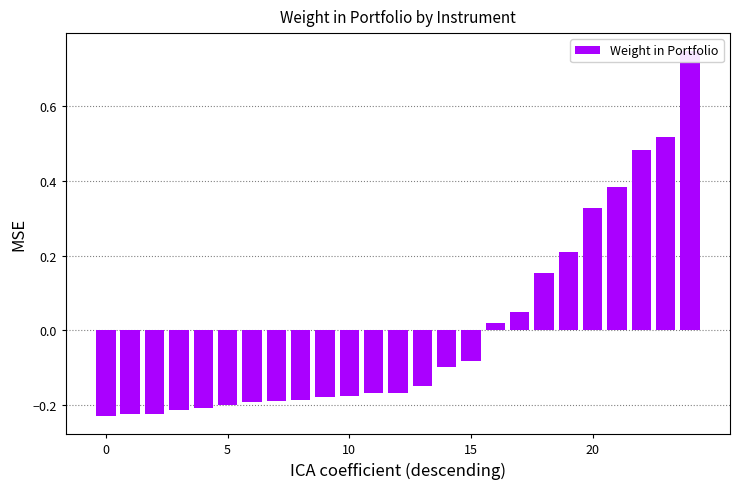

Which has a higher value, 20 or 14?

20